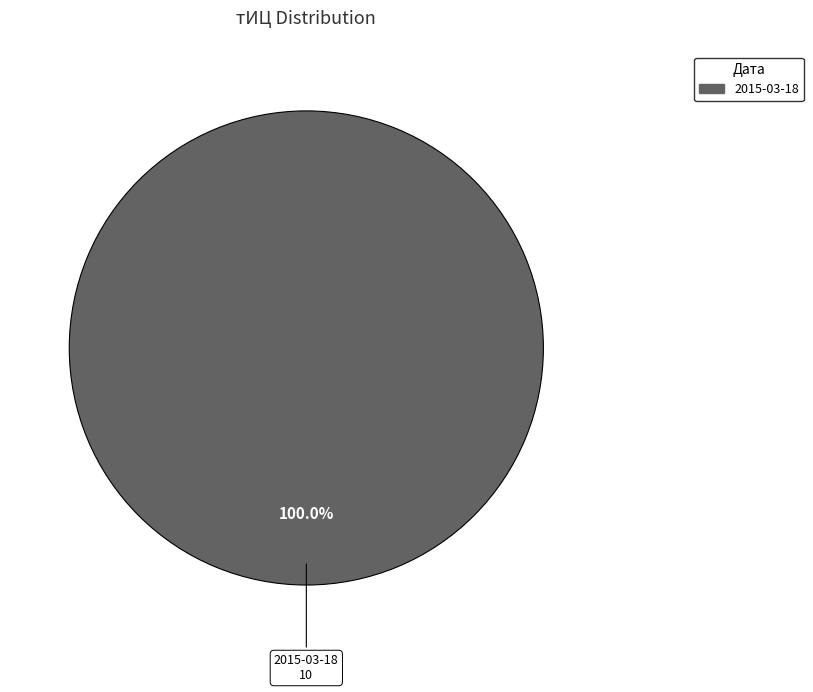

Is there a majority slice in this chart?

Yes